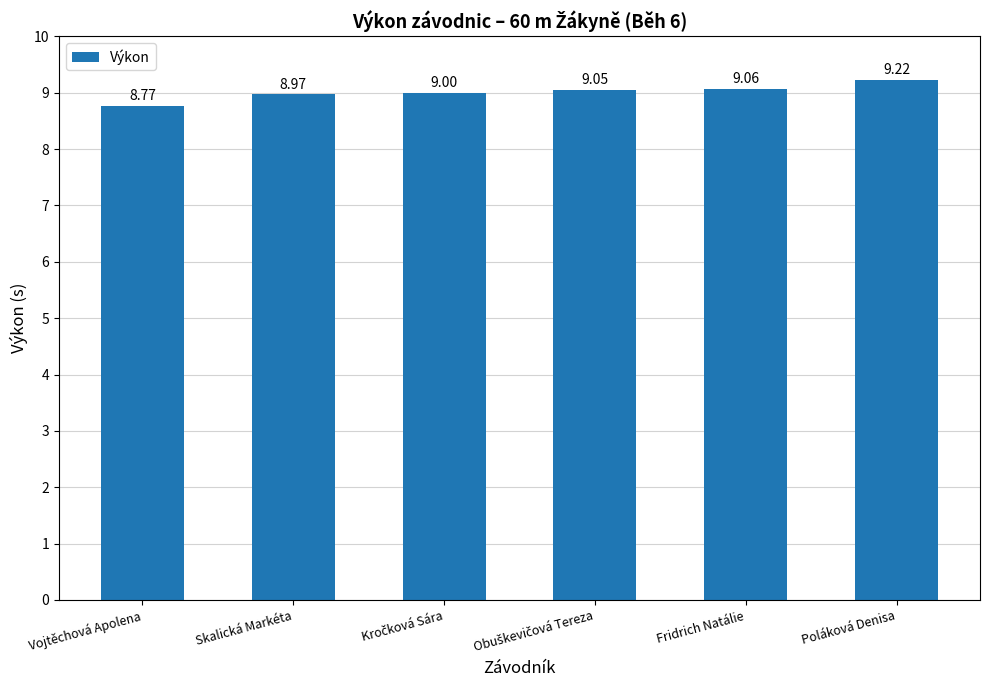

Where is the data nearest to the value 8?

Vojtěchová Apolena